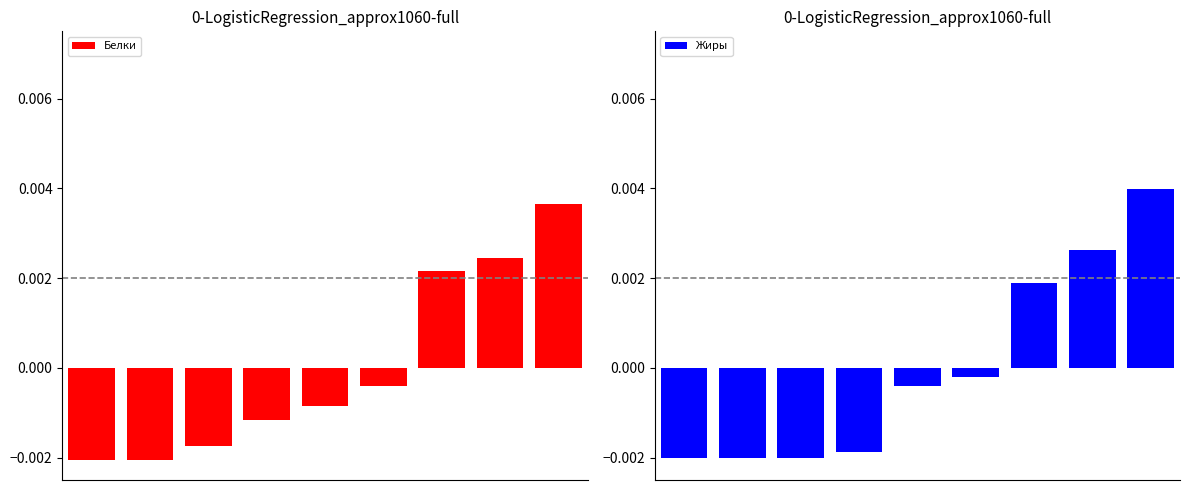

At how many categories does at least one series exceed 0?

3